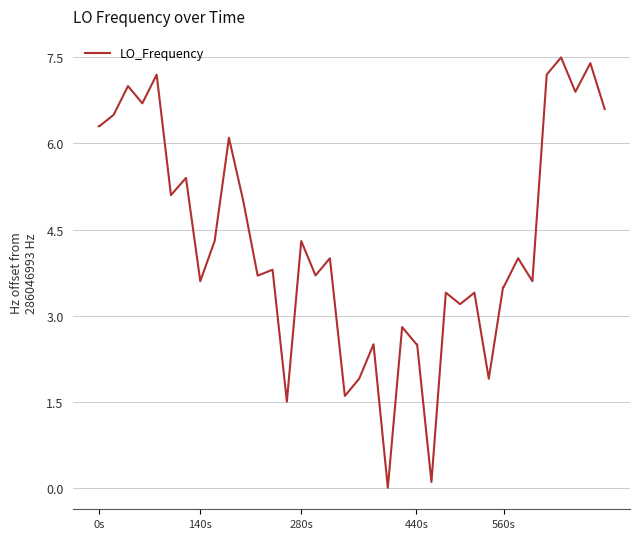

What is the maximum value shown in the chart?

7.5